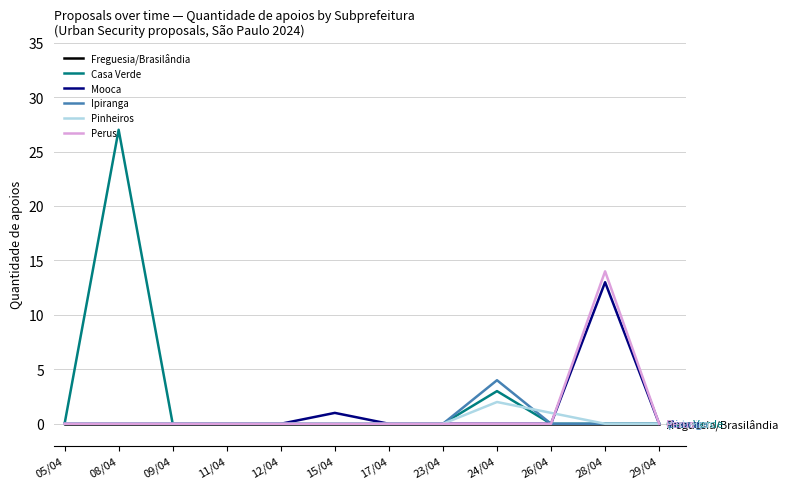

The Freguesia/Brasilândia series shows 0 at 12/04. True or false?

True